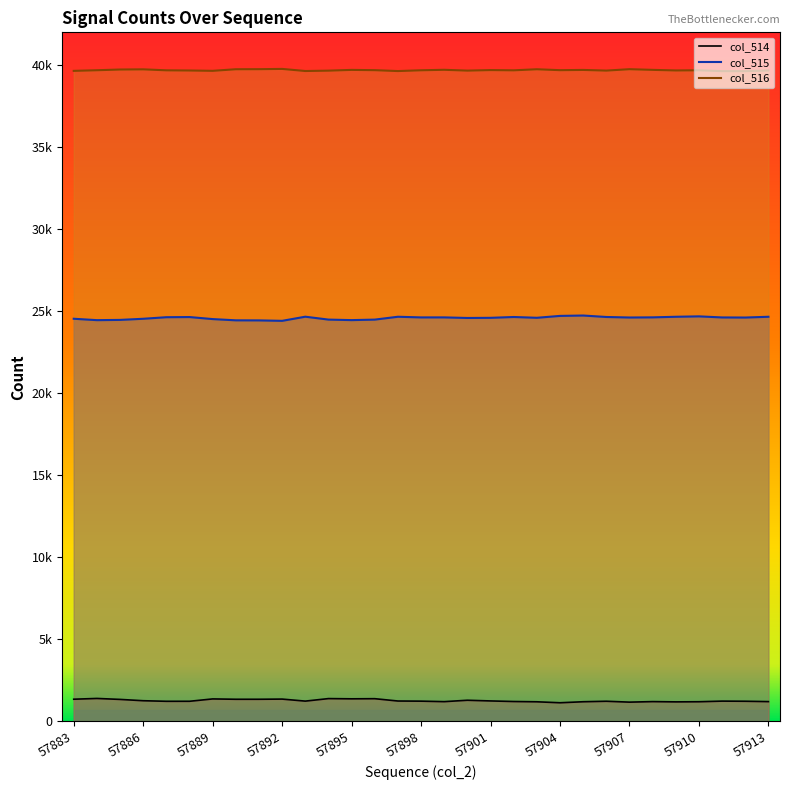

True or false: col_514 and col_516 cross at least once.

False